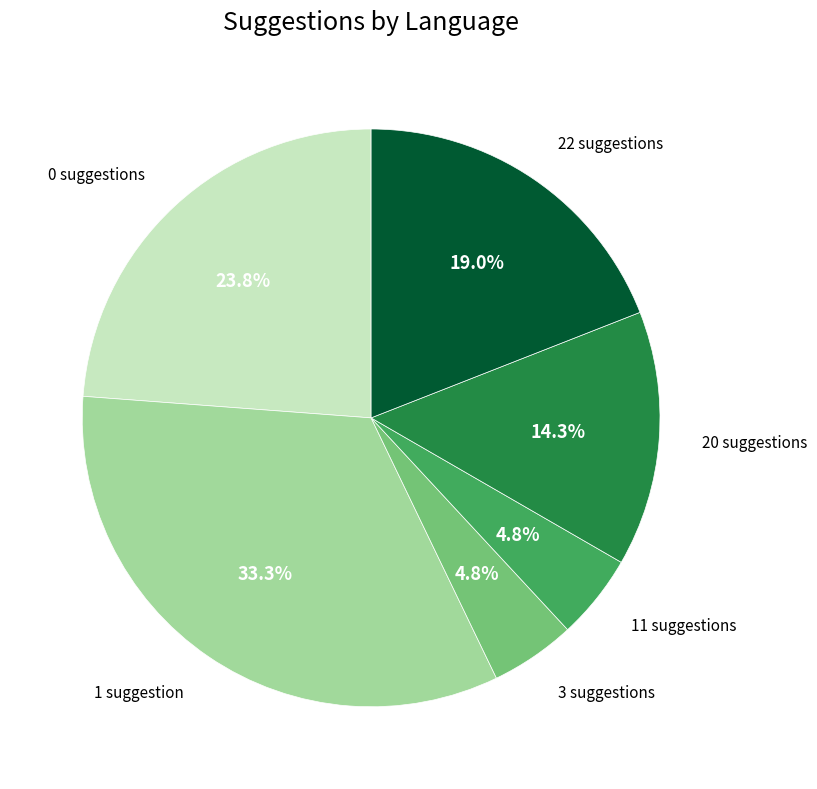

Does any single category account for the majority?

No